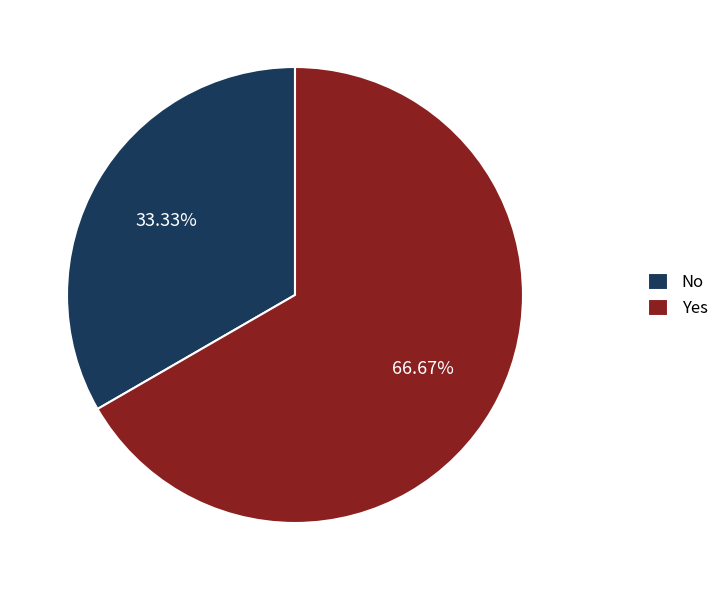

How many segments does this pie chart have?

2